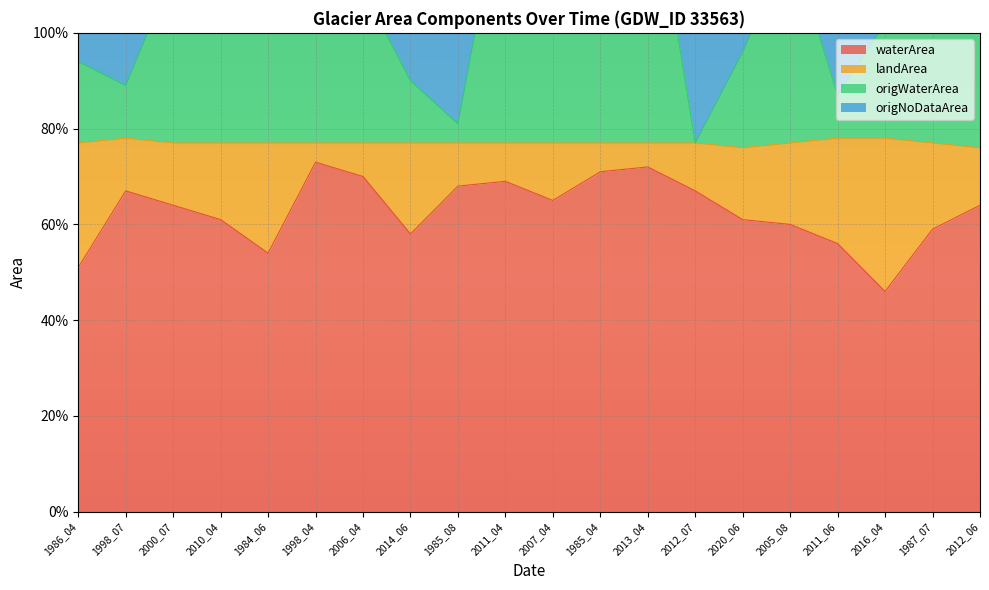

Rank the categories by waterArea value from highest to lowest.

1998_04, 2013_04, 1985_04, 2006_04, 2011_04, 1985_08, 1998_07, 2012_07, 2007_04, 2000_07, 2012_06, 2010_04, 2020_06, 2005_08, 1987_07, 2014_06, 2011_06, 1984_06, 1986_04, 2016_04